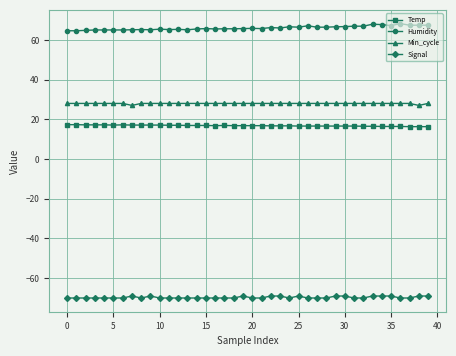

True or false: Temp has more than 1 interior local peaks.

True